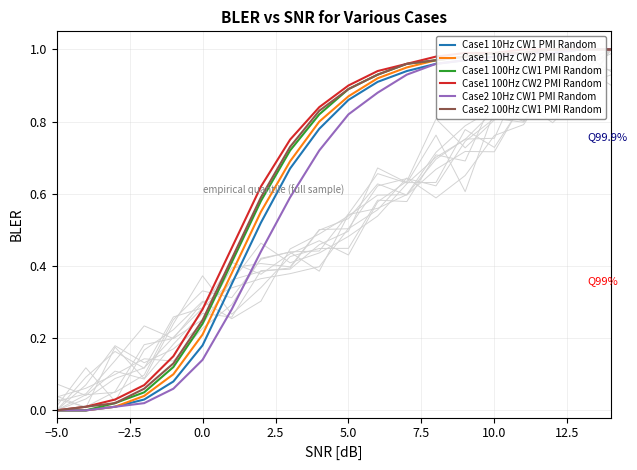

How many lines are shown in the chart?

6